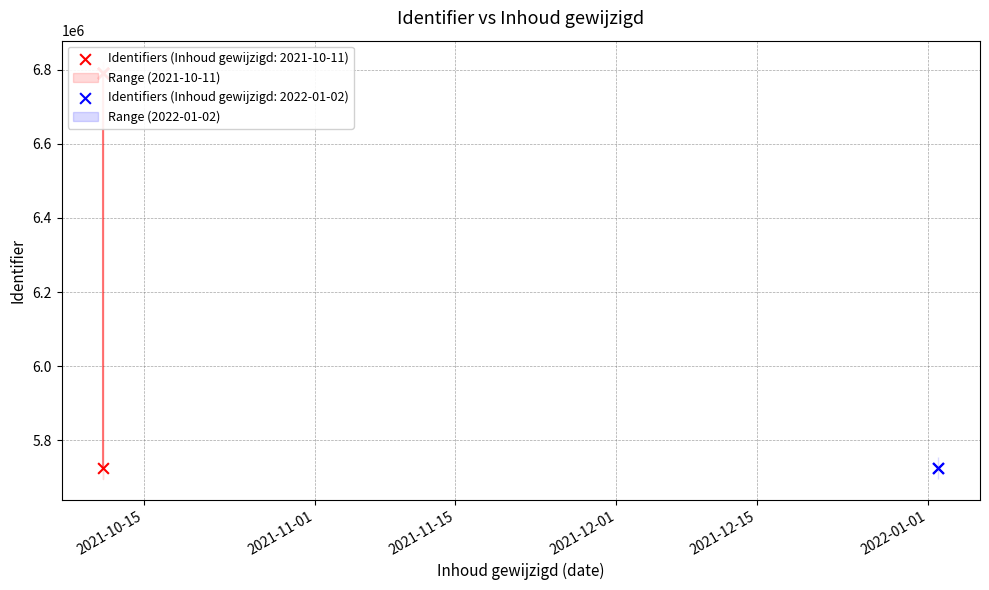

Between 2021-10-11 and 2021-10-11, which is larger?

2021-10-11